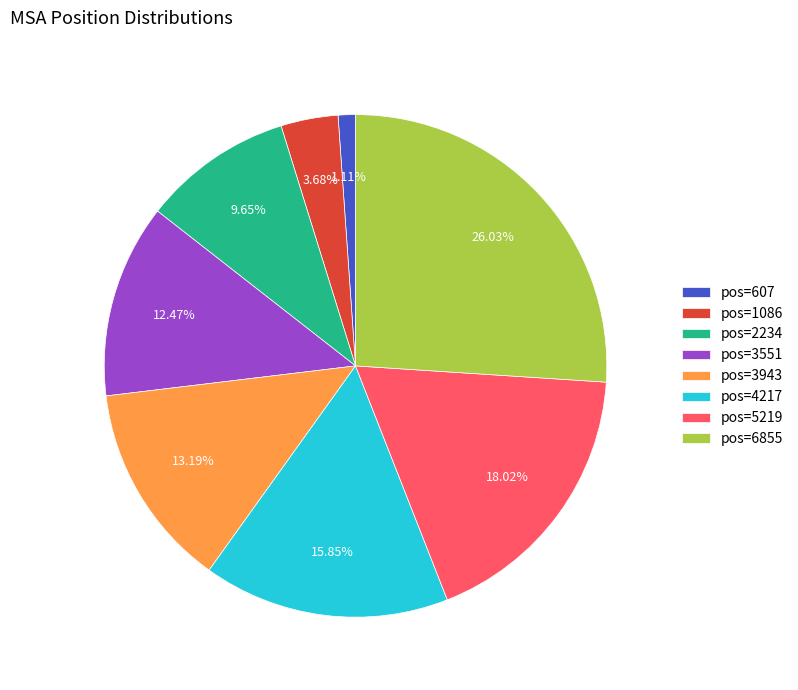

Does pos=6855 represent more than half of the total?

No